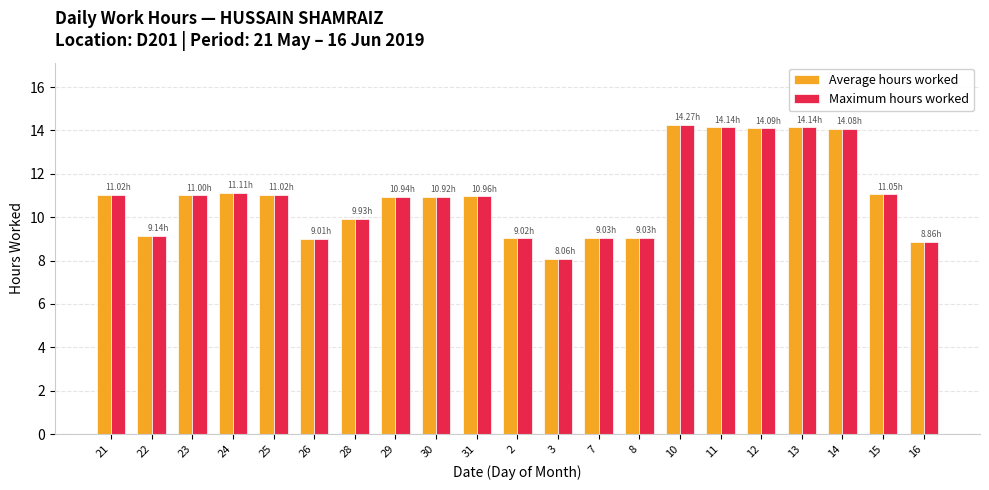

How many bars are there in total?

42